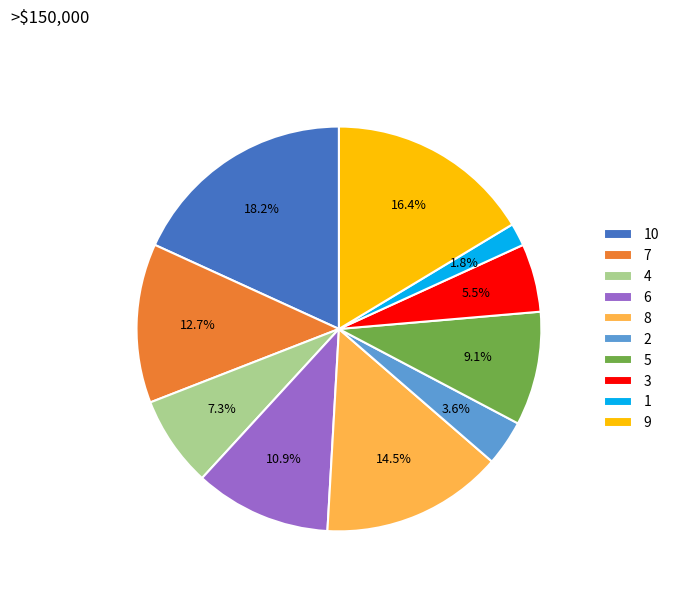

The 1 slice represents 7% of the pie. True or false?

False